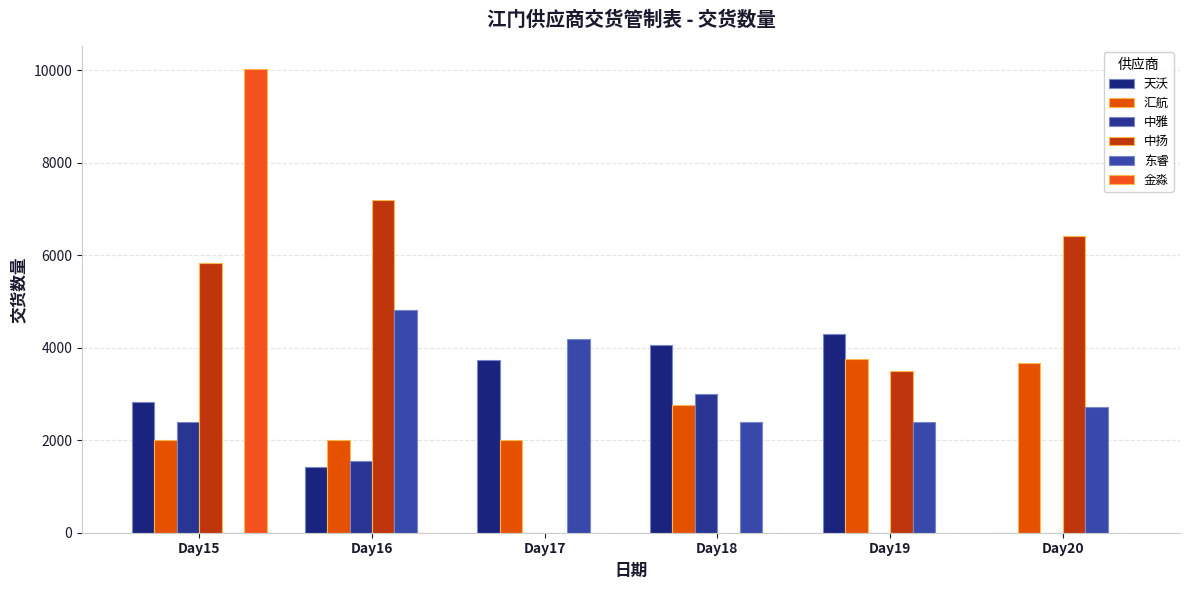

Is it true that 东睿 equals 3223 at Day15?

False